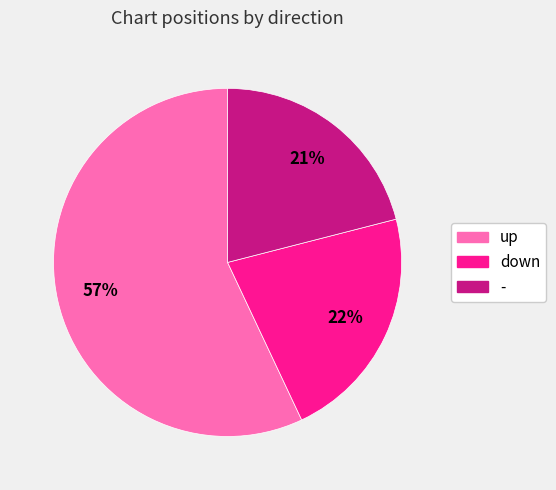

Which slice is the smallest?

-